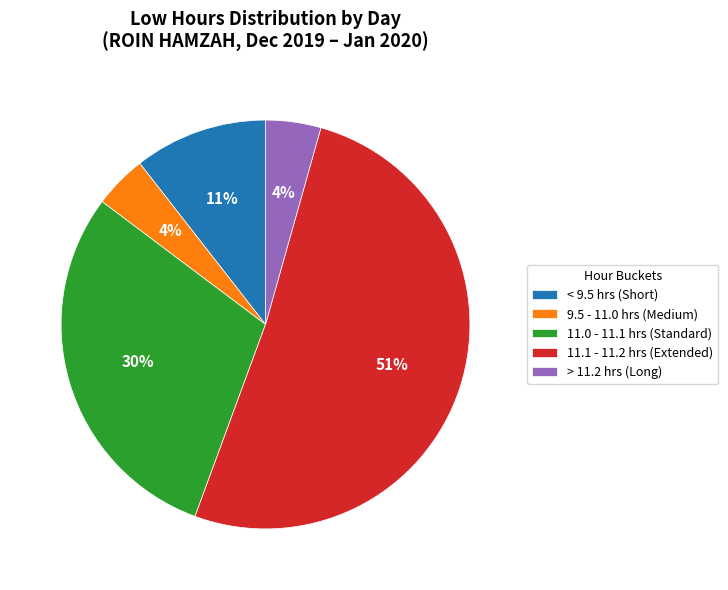

What percentage is the 11.0 - 11.1 hrs (Standard) slice, to the nearest percent?

30%